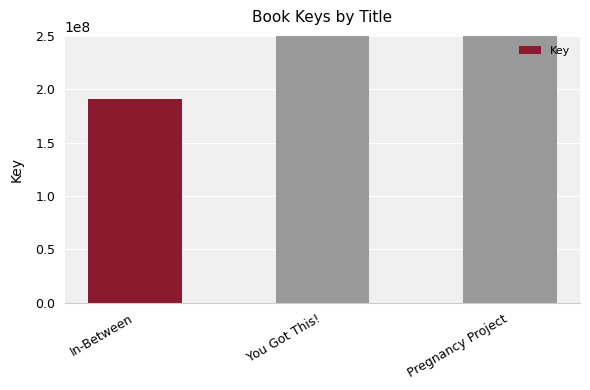

Reading left to right, extract all data points from this chart.

In-Between=190947928	You Got This!=514147242	Pregnancy Project=400436271